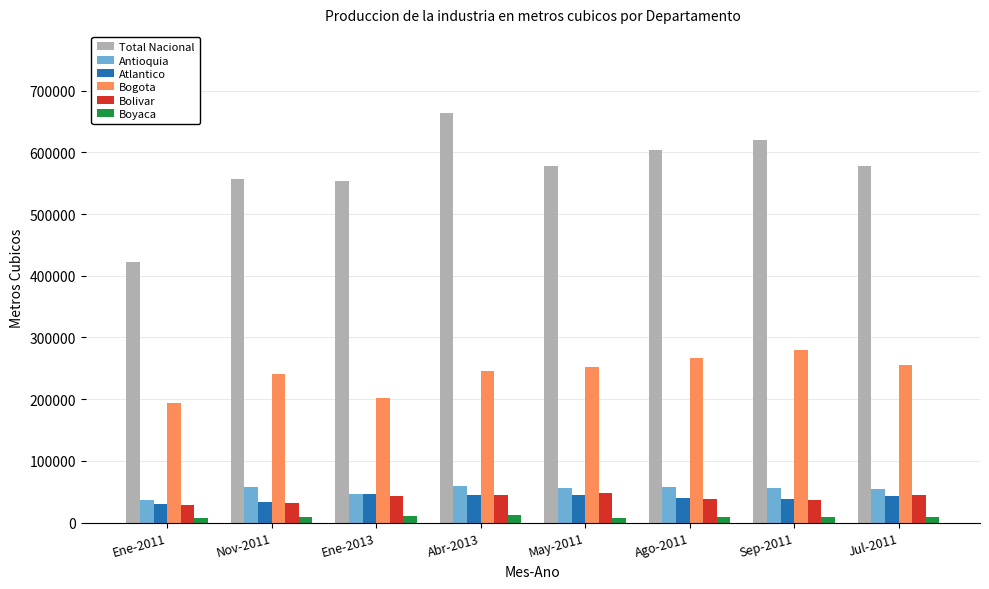

How many distinct data groups are displayed?

6